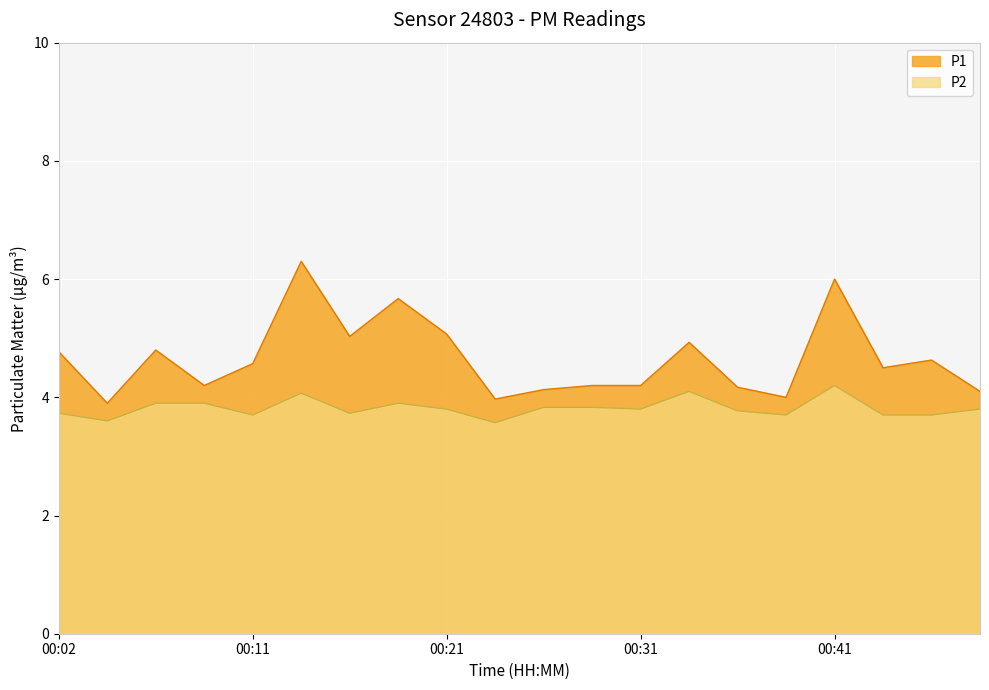

Rank the series by their maximum value, from lowest to highest.

P2, P1